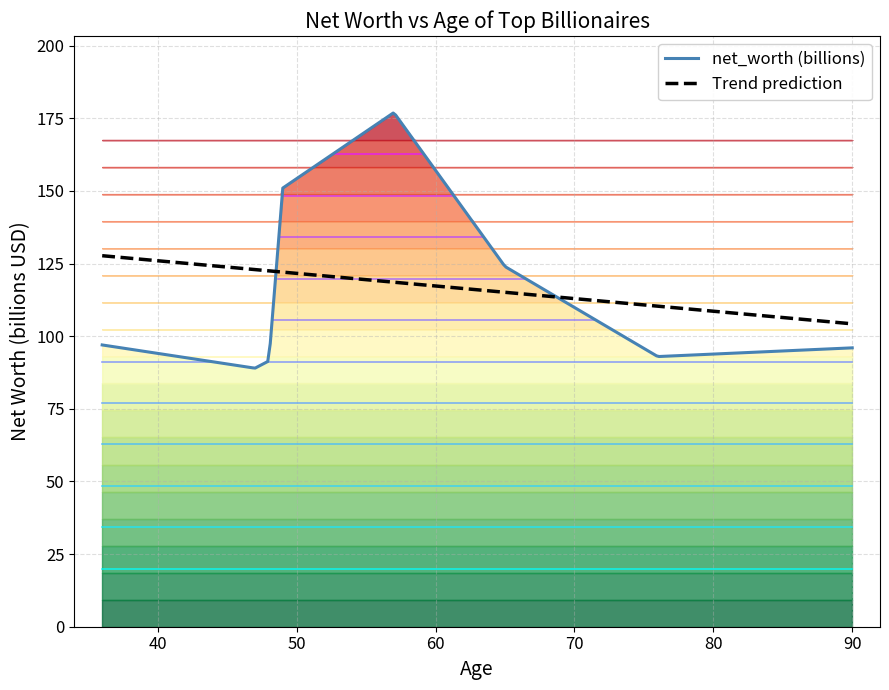

What is the minimum value shown in the chart?

89.0